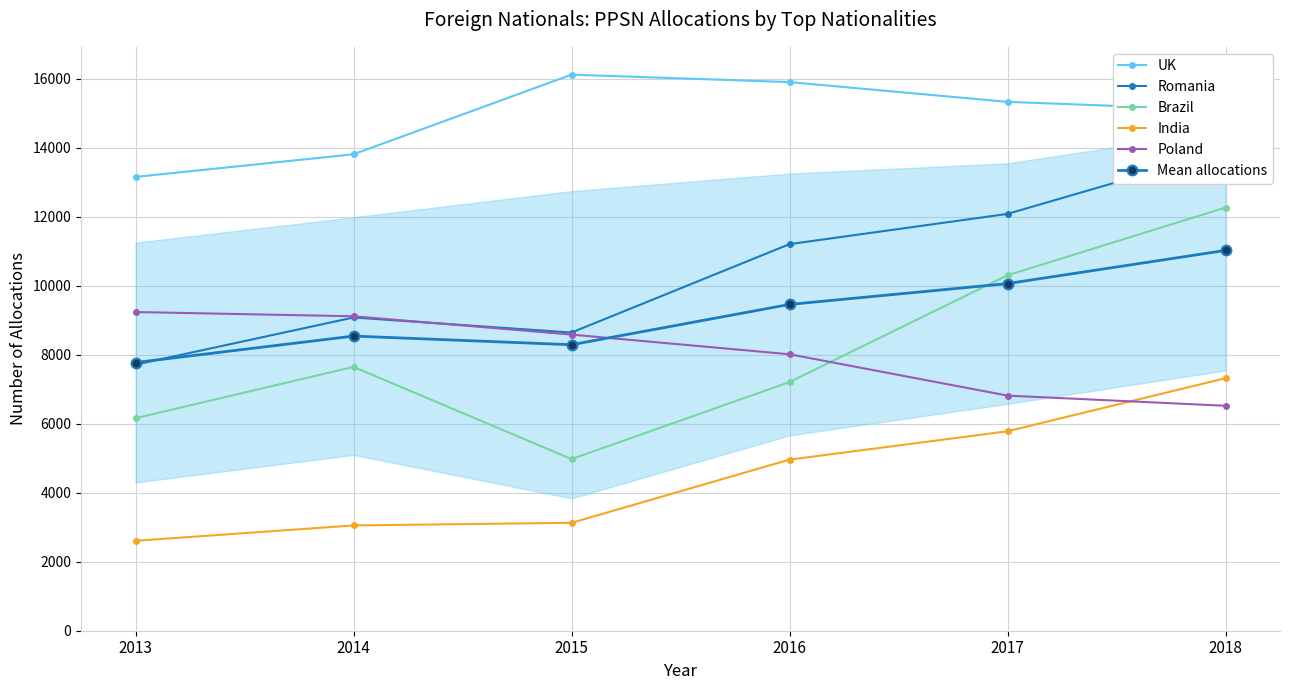

What is the approximate value of Brazil at 2014?

7649.0